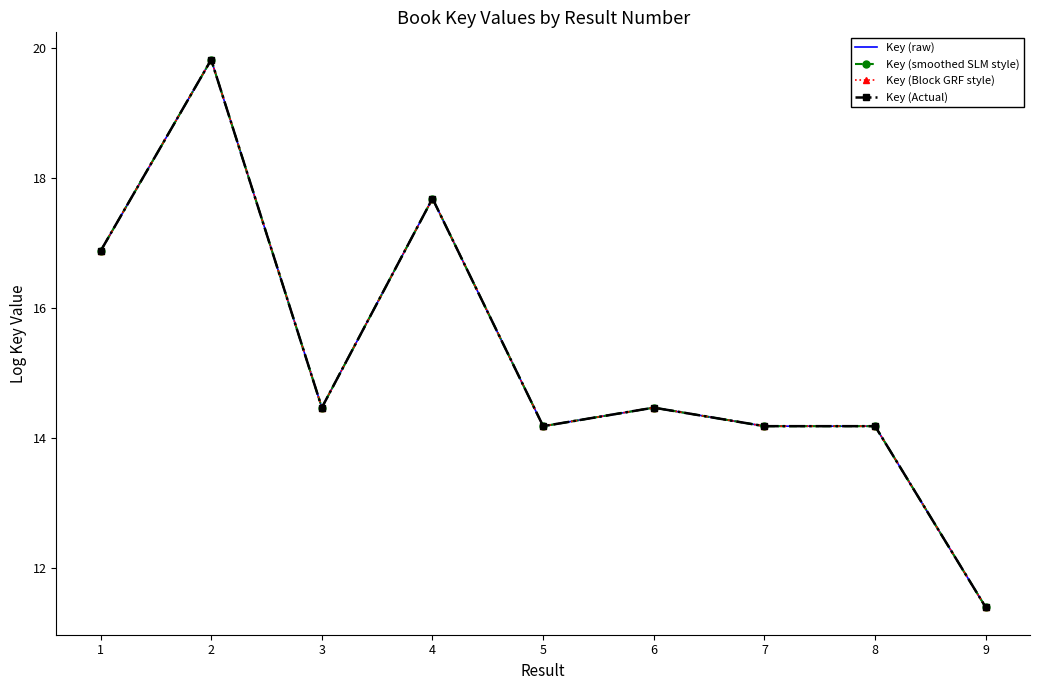

The Key (Block GRF style) series shows 22.6 at 6. True or false?

False